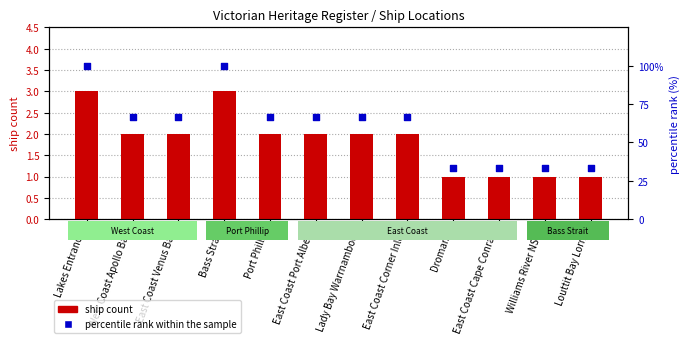

What are all the series names shown in the legend?

ship count, percentile rank within the sample